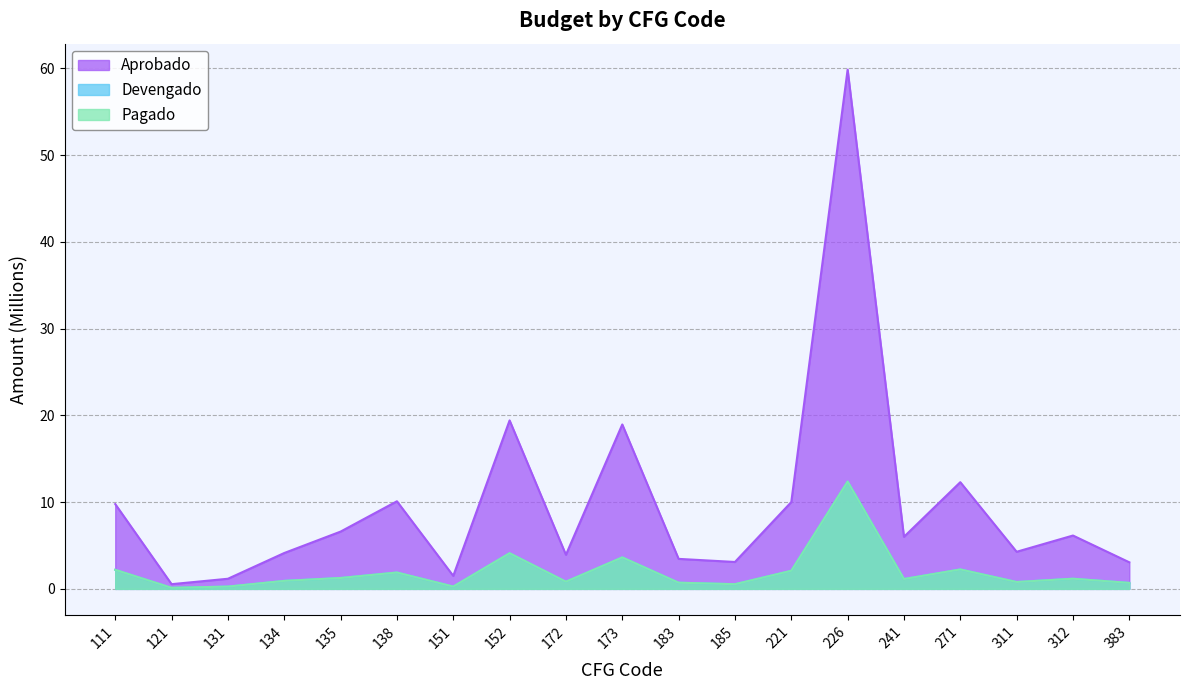

How many values in the Pagado series are below 1?

9